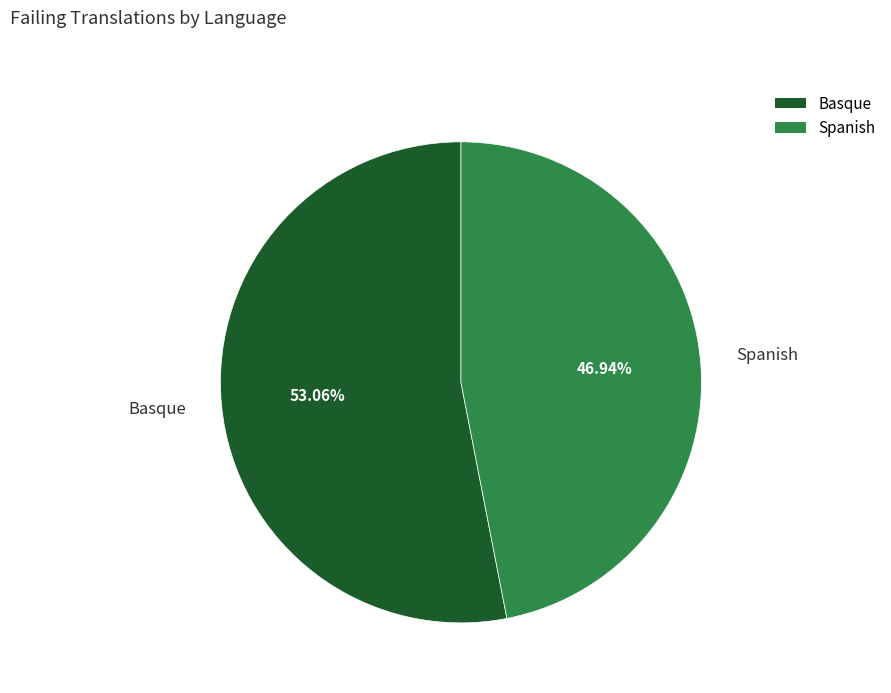

What is the largest slice in the pie chart?

Basque